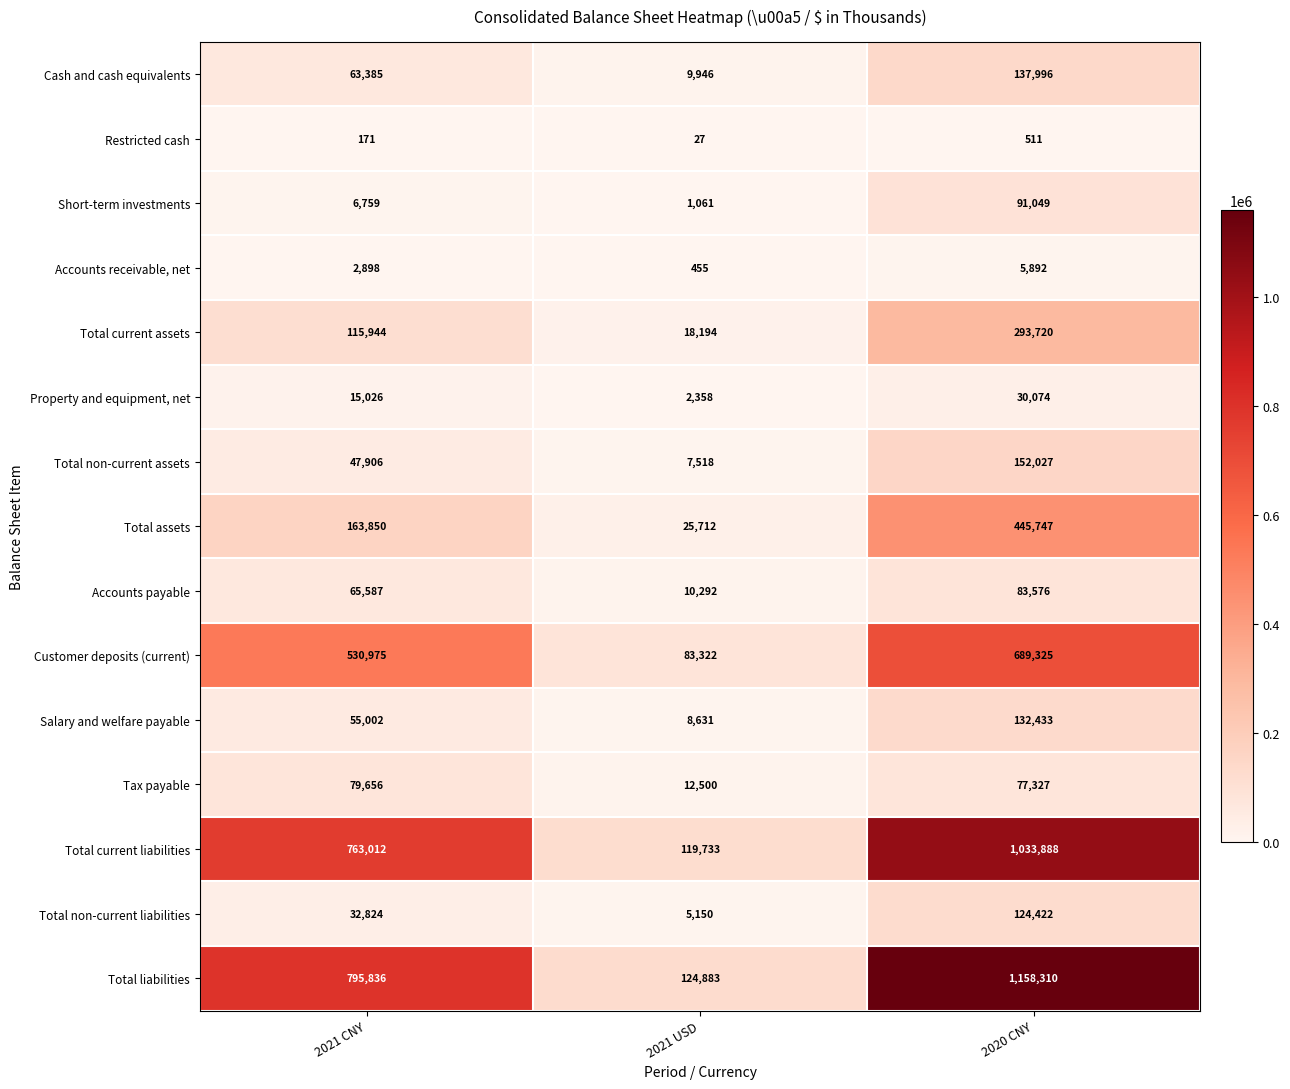

Count the number of categories in the chart.

3